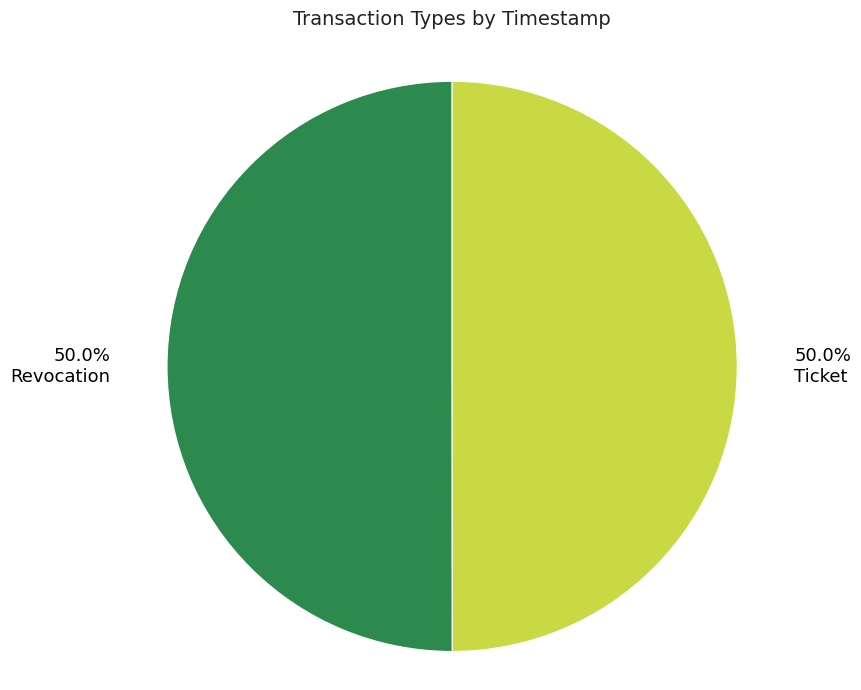

Combined, what portion of the pie is Ticket and Revocation?

100.0%